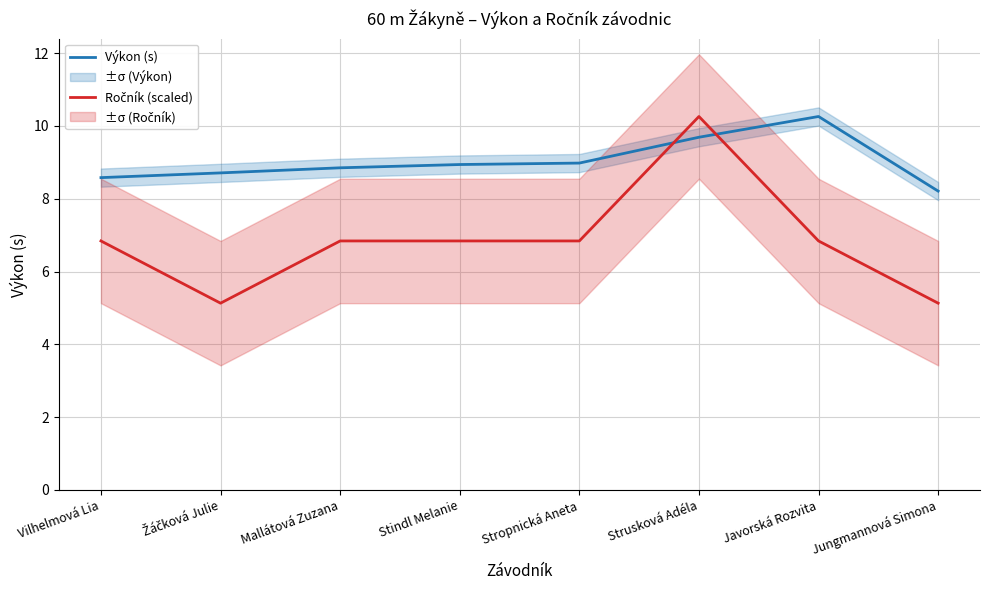

How many intersections are there between Ročník (scaled) and Výkon (s)?

2